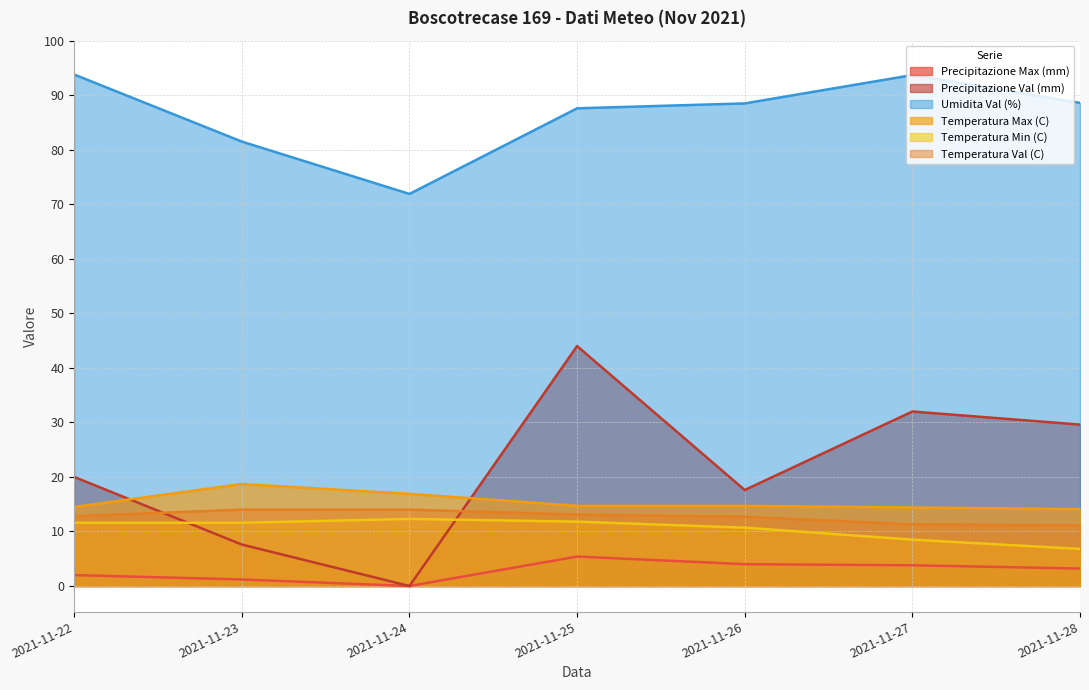

Count the number of categories in the chart.

7